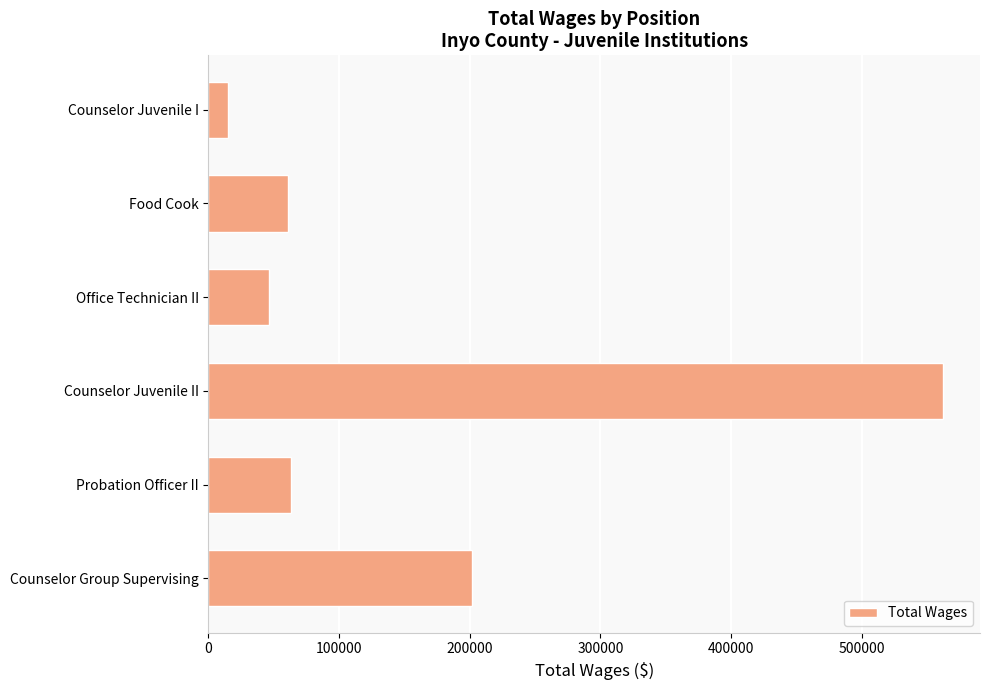

Which category has the highest value across all series?

Counselor Juvenile II